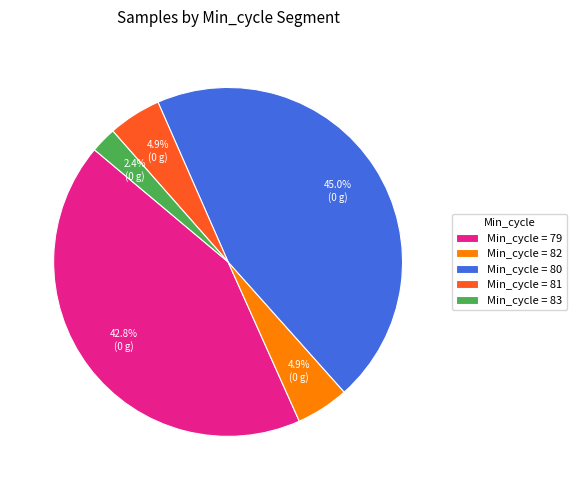

Is Min_cycle = 80 the majority of the pie?

No